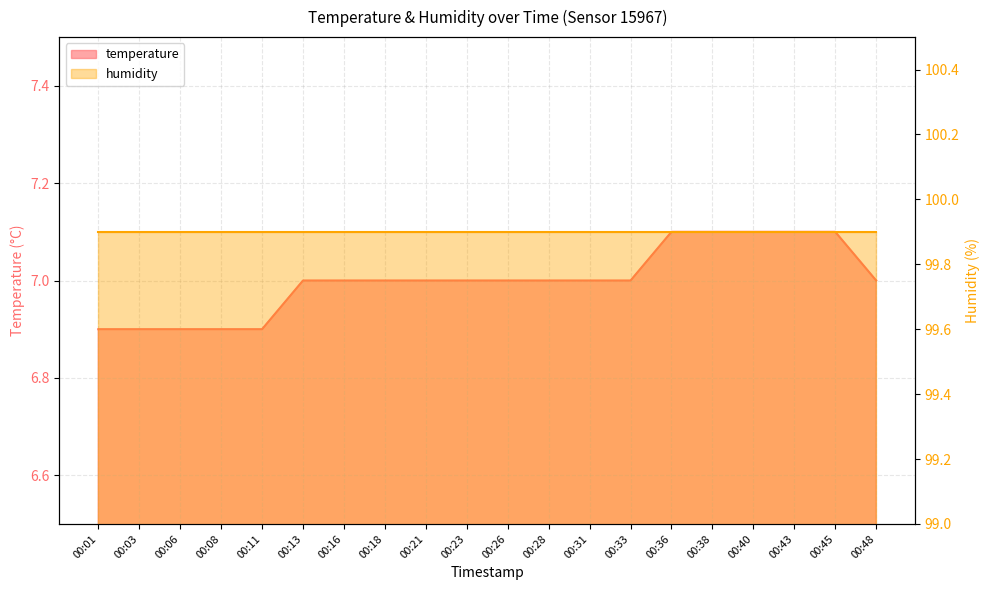

The value at 00:13 is 7.0. True or false?

True